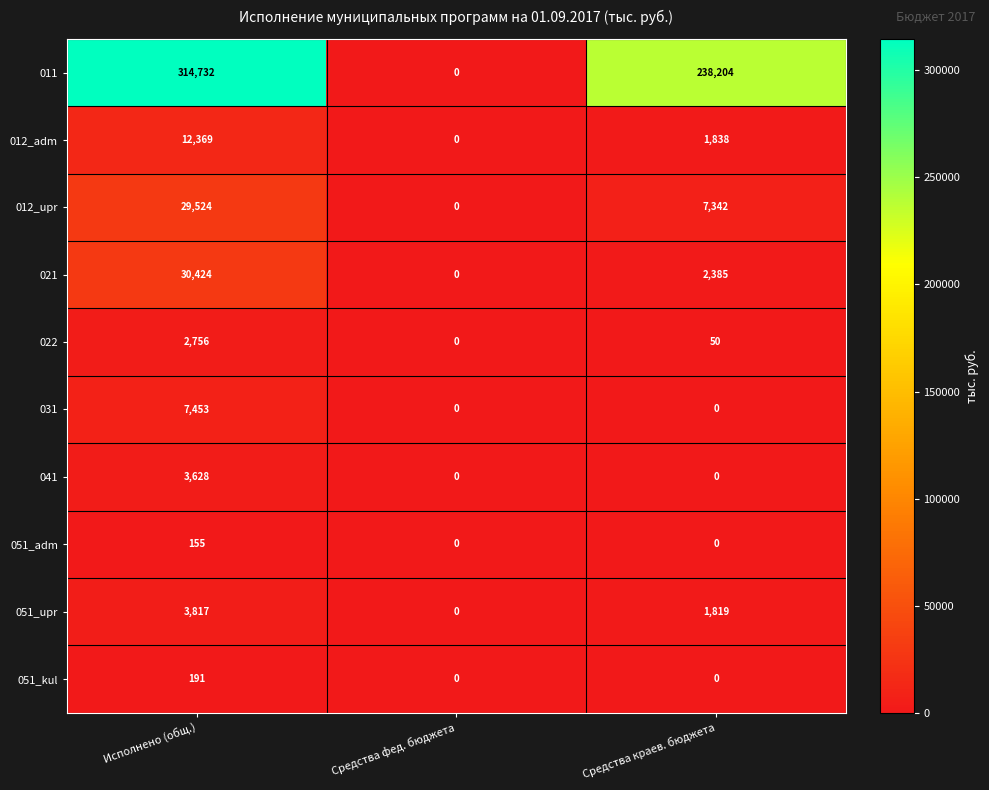

Reading left to right, extract all data points from this chart.

011: Исполнено (общ.)=314732	Средства фед. бюджета=0	Средства краев. бюджета=238204
012_adm: Исполнено (общ.)=12369	Средства фед. бюджета=0	Средства краев. бюджета=1838
012_upr: Исполнено (общ.)=29524	Средства фед. бюджета=0	Средства краев. бюджета=7342
021: Исполнено (общ.)=30424	Средства фед. бюджета=0	Средства краев. бюджета=2385
022: Исполнено (общ.)=2756	Средства фед. бюджета=0	Средства краев. бюджета=50
031: Исполнено (общ.)=7453	Средства фед. бюджета=0	Средства краев. бюджета=0
041: Исполнено (общ.)=3628	Средства фед. бюджета=0	Средства краев. бюджета=0
051_adm: Исполнено (общ.)=155	Средства фед. бюджета=0	Средства краев. бюджета=0
051_upr: Исполнено (общ.)=3817	Средства фед. бюджета=0	Средства краев. бюджета=1819
051_kul: Исполнено (общ.)=191	Средства фед. бюджета=0	Средства краев. бюджета=0